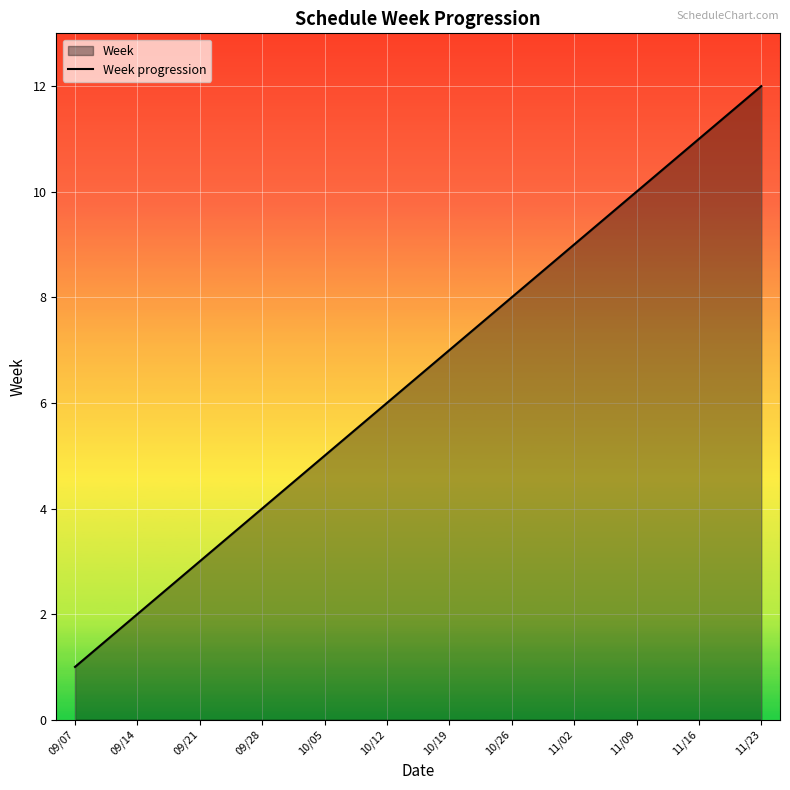

Which label corresponds to the smallest value in the chart?

09/07